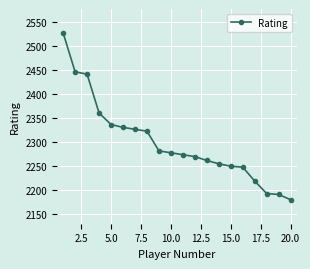

What is the sum of all values?

45998